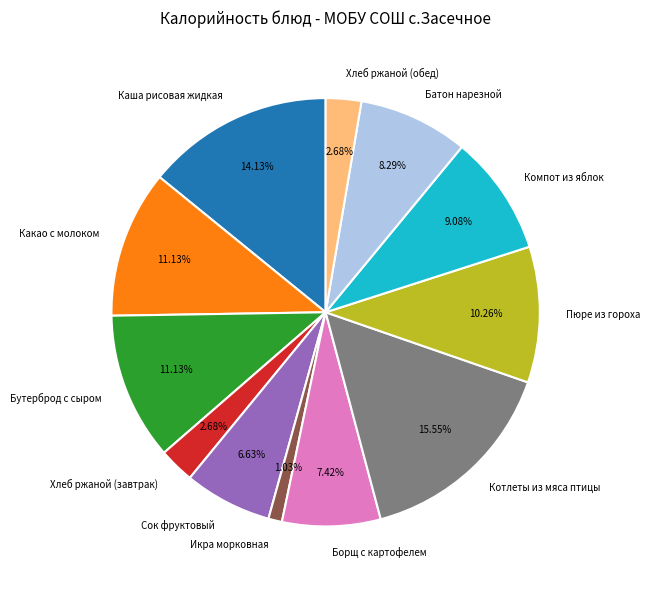

To the nearest percent, what is the difference between the largest and smallest slice percentages?

15%